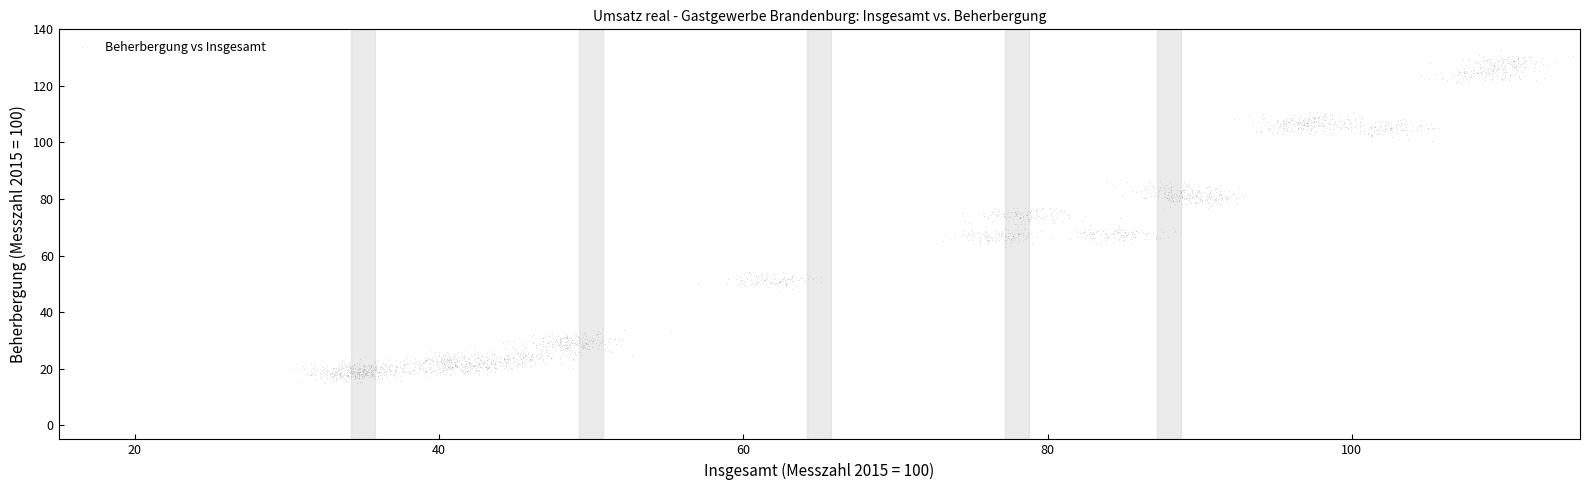

What is the range of X values (max minus min)?

84.2